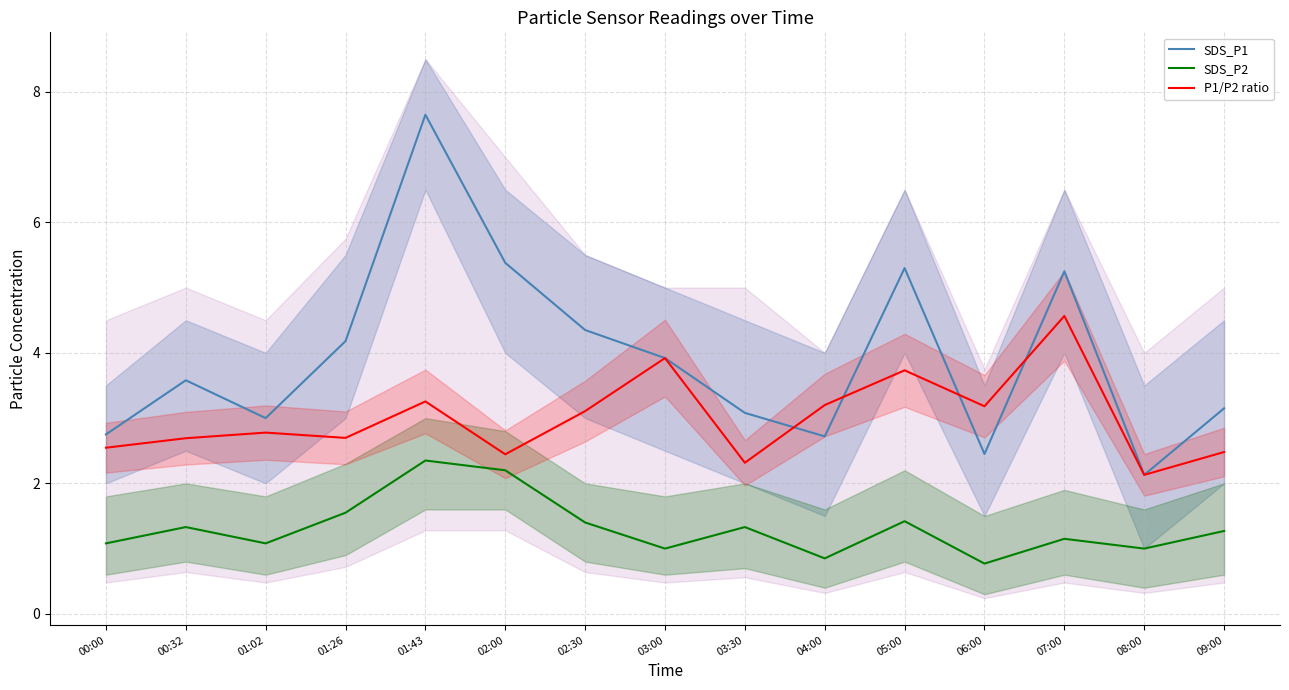

What is the value of the SDS_P1 point at the 4th from the left?

4.2